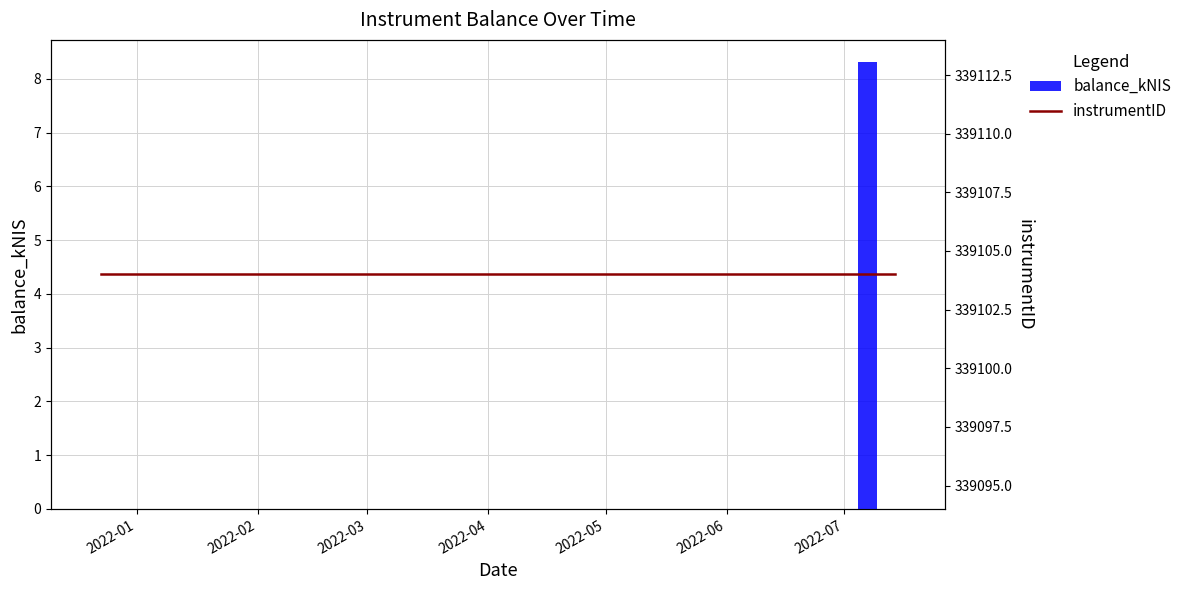

Between 2022-02 and 2022-04, which series saw the biggest shift?

balance_kNIS